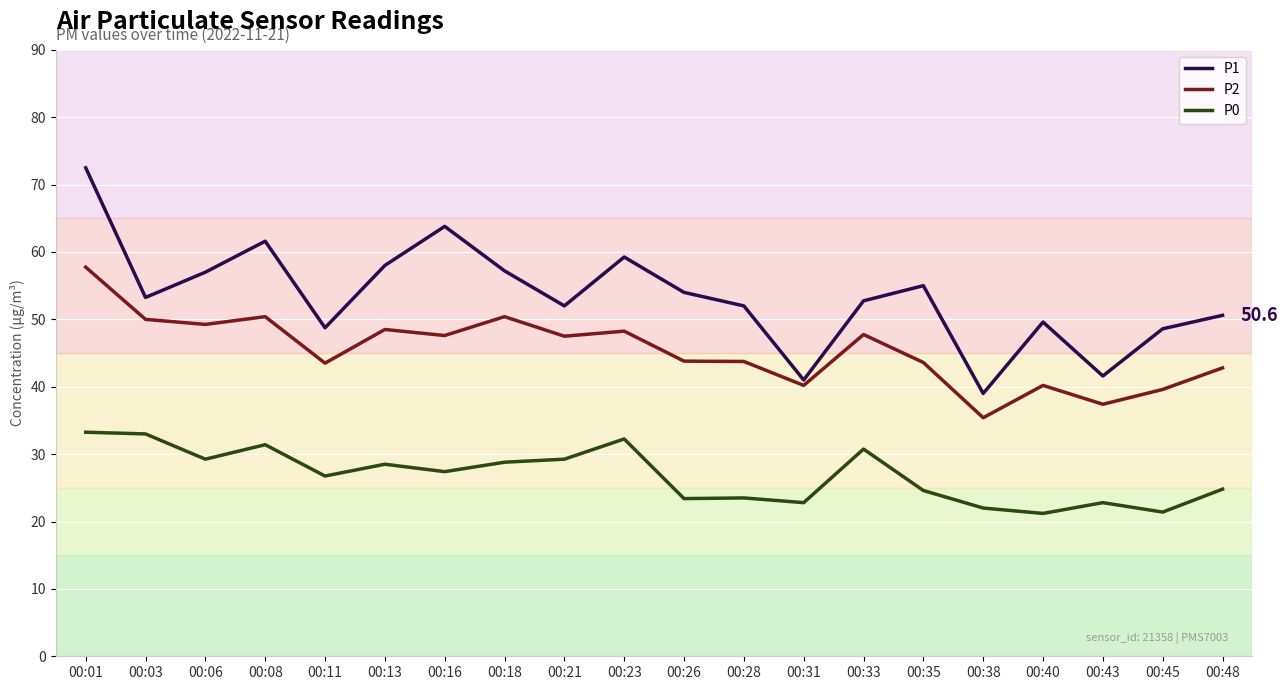

Where does the P2 series first go above 47?

00:01